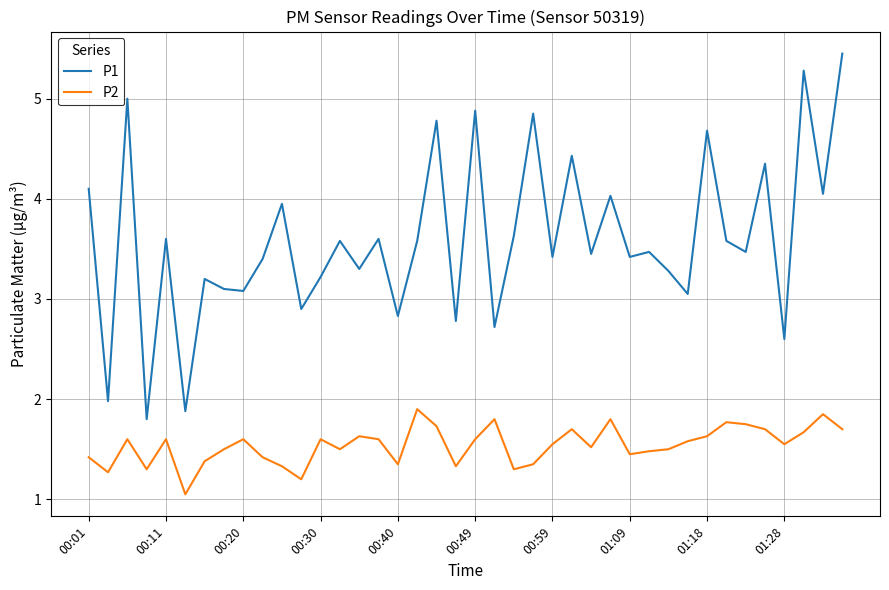

True or false: P2 and P1 cross at least once.

False